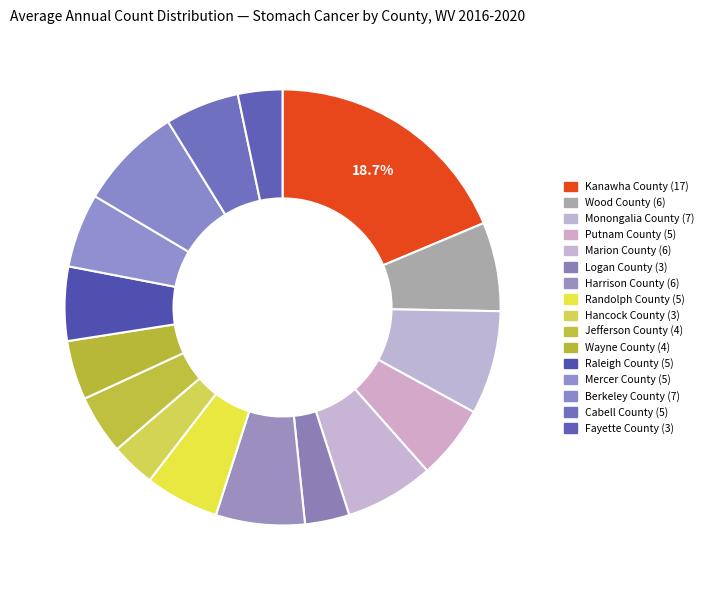

How many segments does this pie chart have?

16